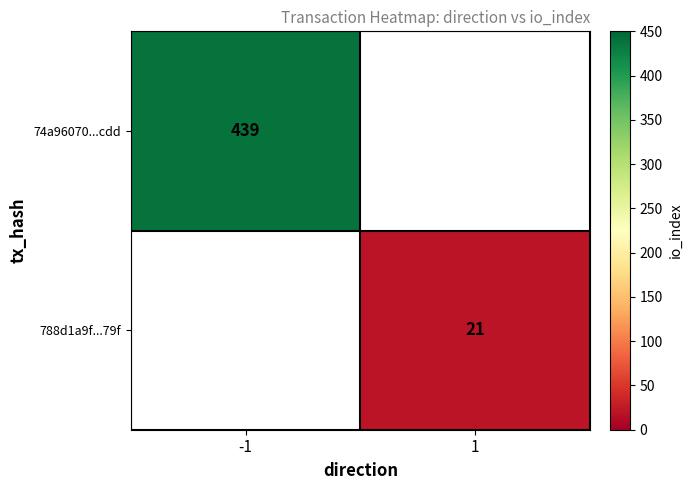

True or false: 74a96070...cdd has a value of 439 at -1.

True